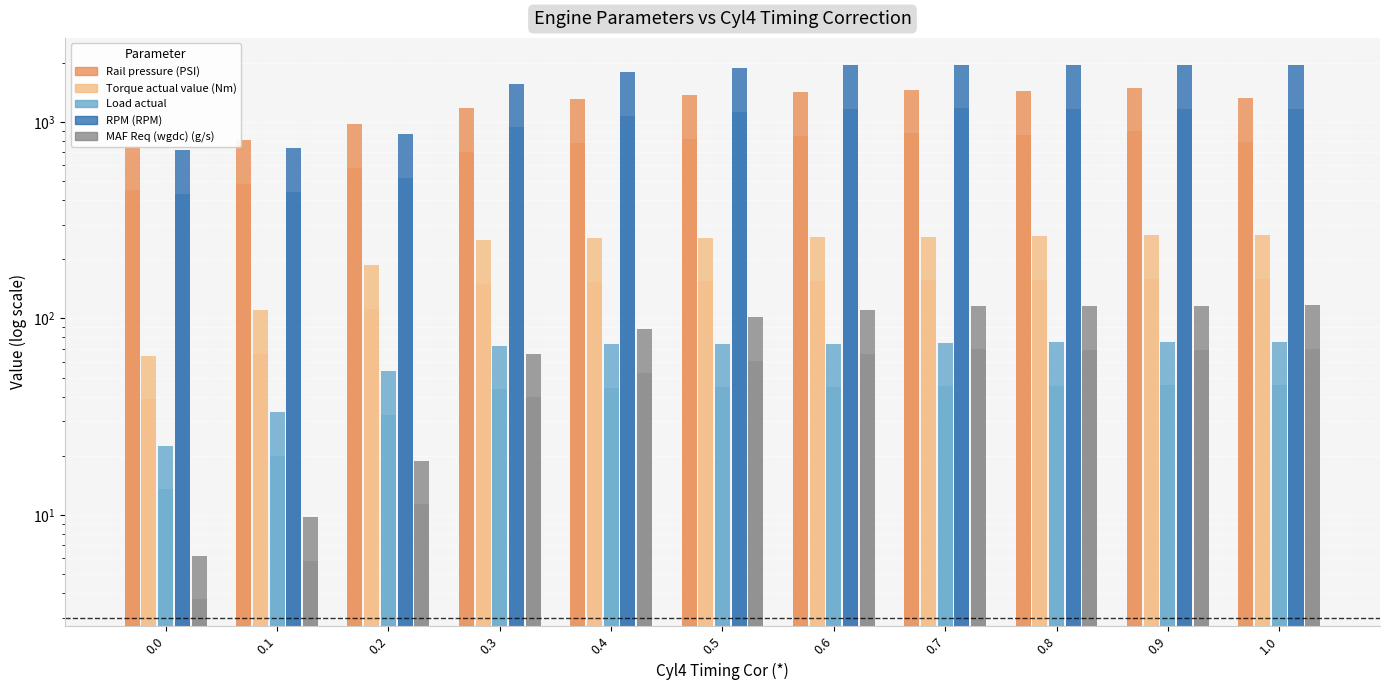

At which category is the sum across all series the highest?

0.9